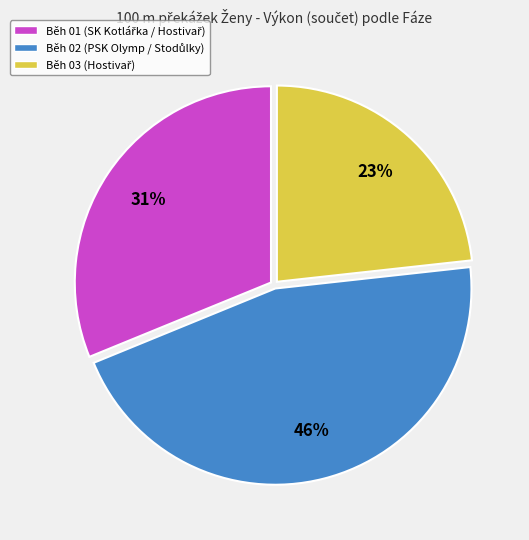

Is there any slice that represents more than half of the pie?

No